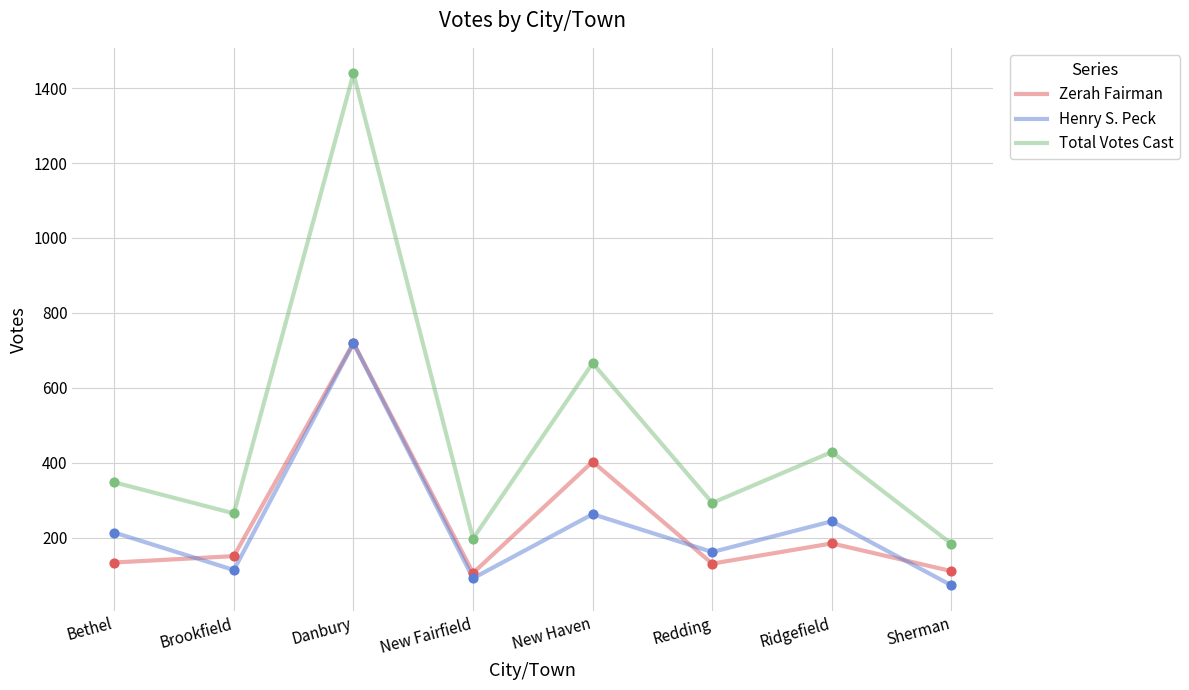

Which series has the largest range (max minus min)?

Total Votes Cast